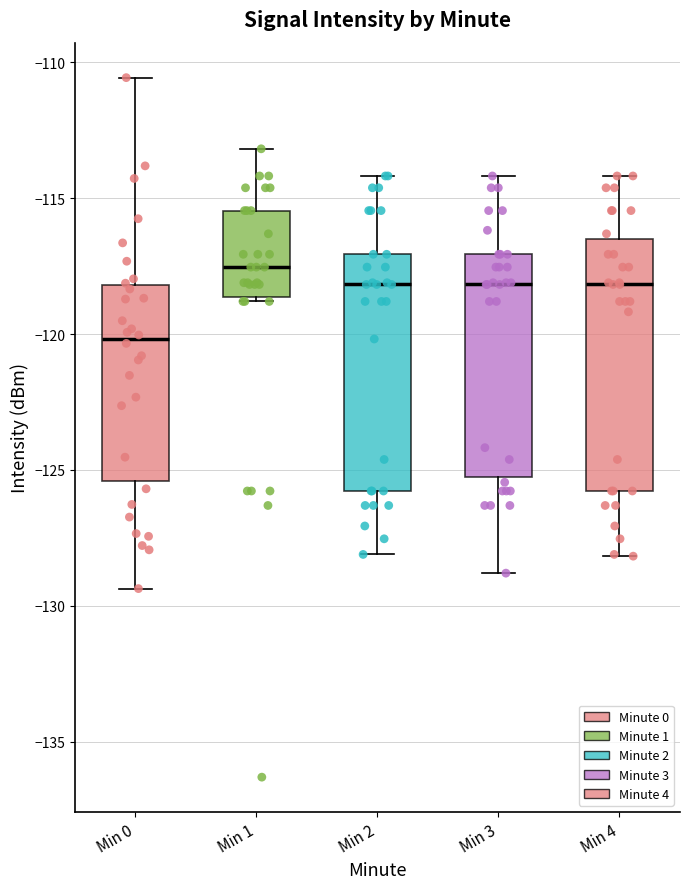

Which box has the highest median line?

Min 1